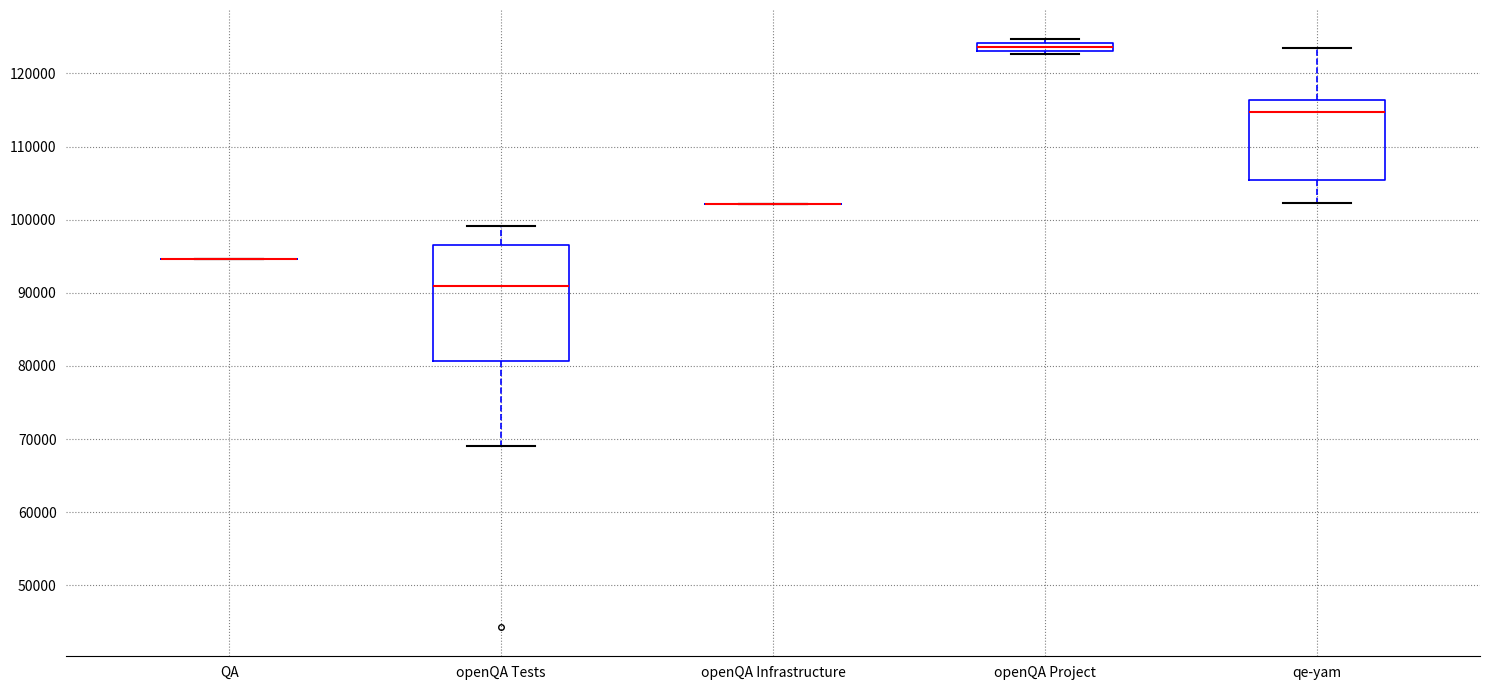

Comparing the boxes themselves (not the whiskers), which one is the tallest?

openQA Tests